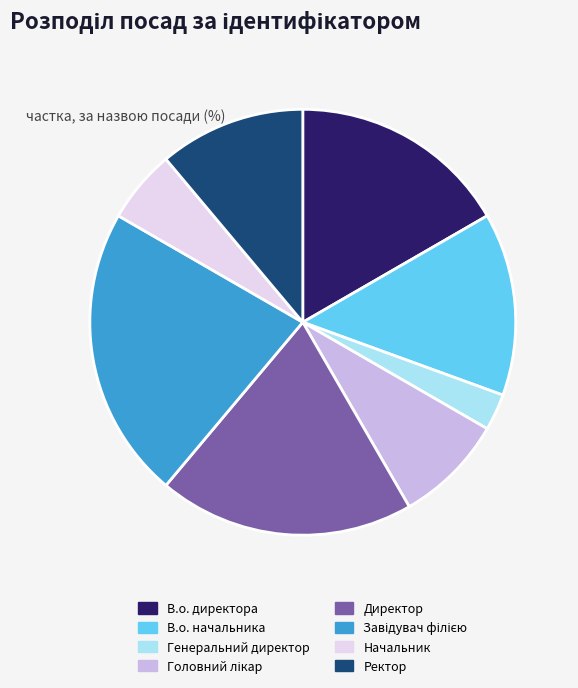

The В.о. начальника slice represents 14% of the pie. True or false?

True